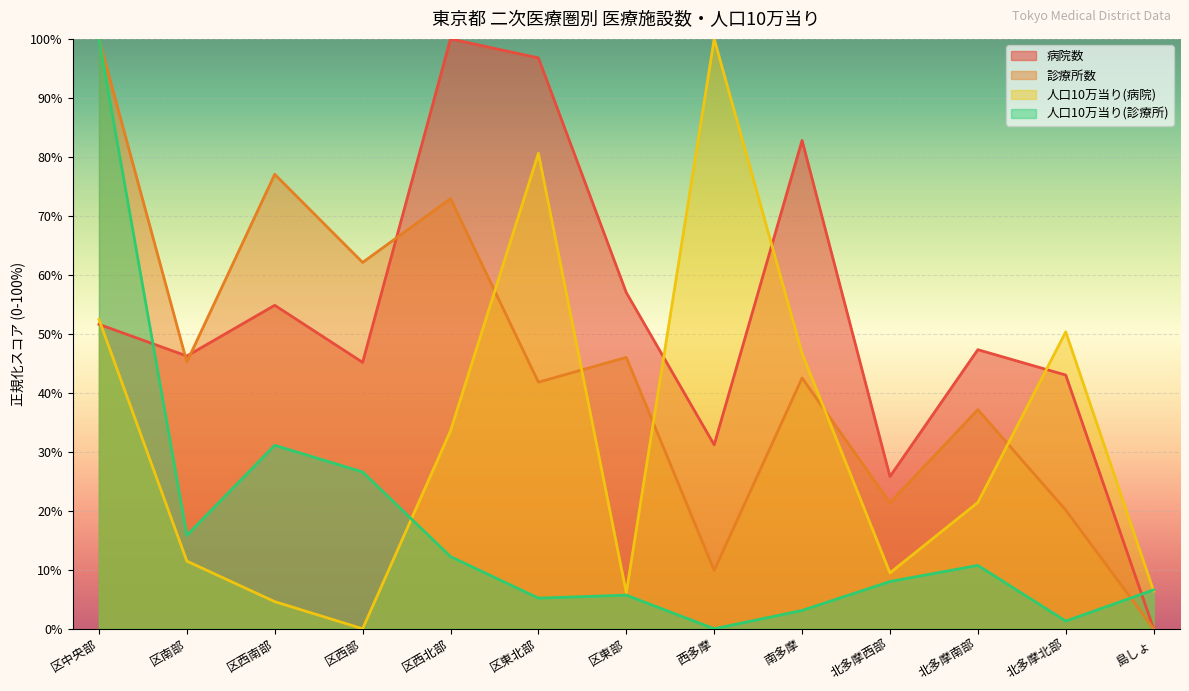

Which series changed the most between 区南部 and 島しょ?

病院数